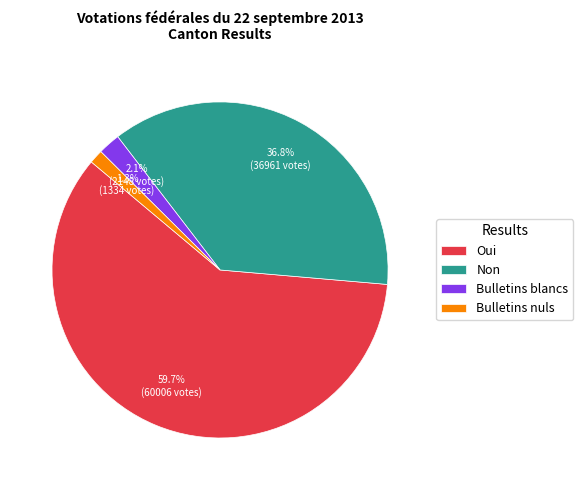

How many segments does this pie chart have?

4